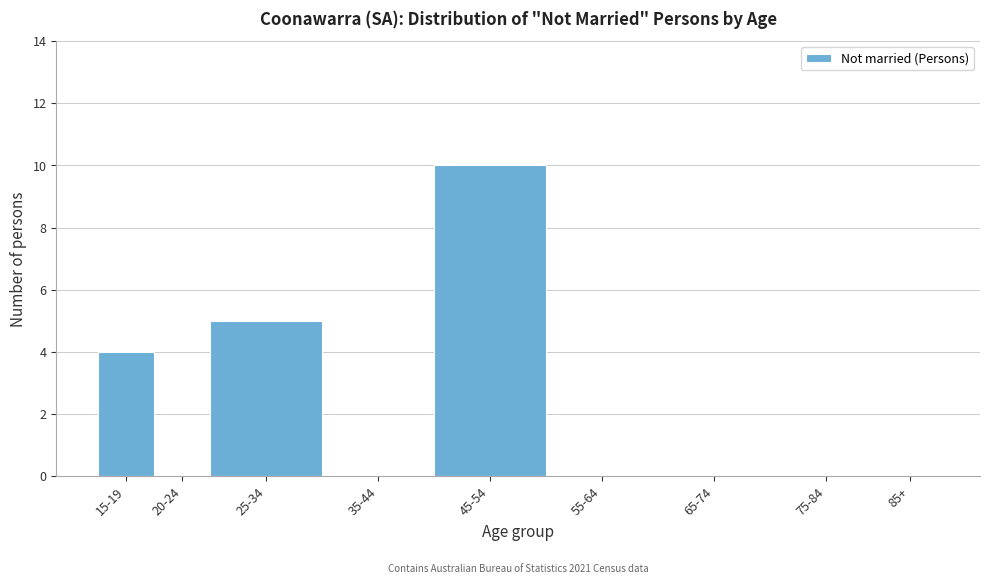

Reading left to right, list all the values displayed in this chart.

15-19=4	20-24=0	25-34=5	35-44=0	45-54=10	55-64=0	65-74=0	75-84=0	85+=0